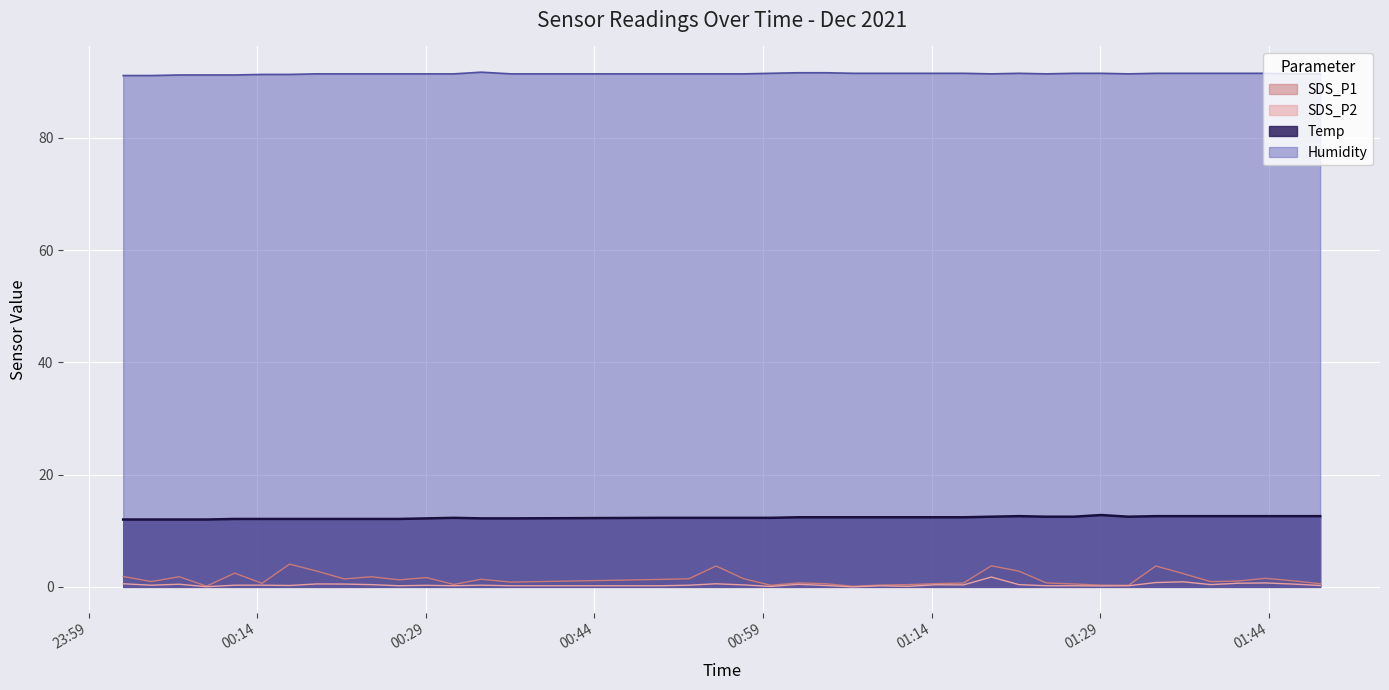

What is the lowest value of the Temp series?

12.0